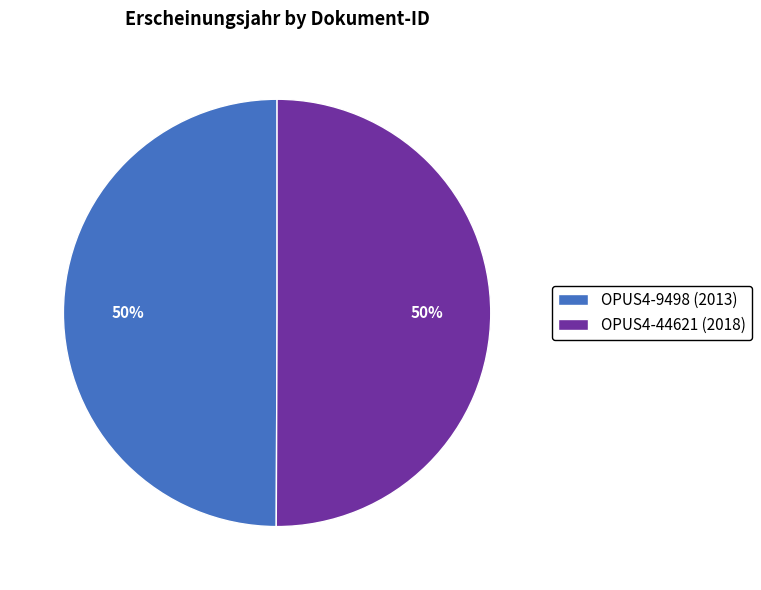

Combined, do OPUS4-44621 and OPUS4-9498 account for over 50%?

Yes